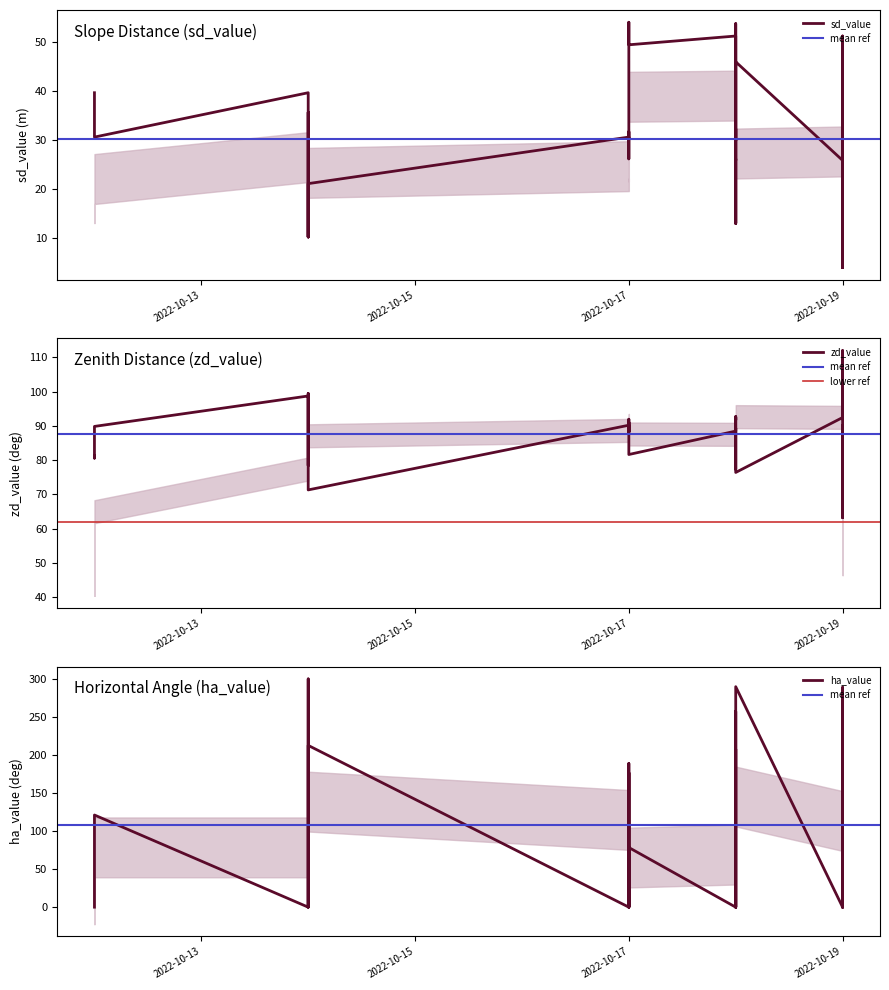

Reading left to right, extract all data points from this chart.

sd_value: 39.7	35.7	30.7	39.7	20.8	10.3	35.7	10.3	21.2	30.7	26.2	31.8	31.8	31.0	30.4	30.4	51.3	54.1	49.5	51.3	31.0	13.1	32.3	53.8	29.9	13.1	26.2	25.9	32.3	29.9	46.0	25.9	28.1	4.1	29.6	4.1	25.3	19.2	51.3	29.6
zd_value: 81.3	80.6	89.8	98.7	78.4	90.9	99.4	89.2	71.3	90.2	88.3	89.0	91.0	90.7	88.1	91.9	91.5	82.4	81.6	88.5	89.3	87.6	87.3	77.4	88.2	92.5	91.7	92.4	92.7	91.8	76.4	92.4	92.0	111.9	90.0	68.2	88.8	63.2	88.5	90.0
ha_value: 0.0	14.7	121.2	0.0	192.9	300.1	0.0	105.4	212.7	0.0	110.2	188.9	0.0	63.7	176.8	0.0	33.8	59.7	78.4	0.0	33.1	140.2	207.7	0.0	58.3	146.9	257.3	0.0	179.0	202.8	289.9	0.0	97.4	137.2	0.0	133.4	268.1	288.9	0.0	212.6